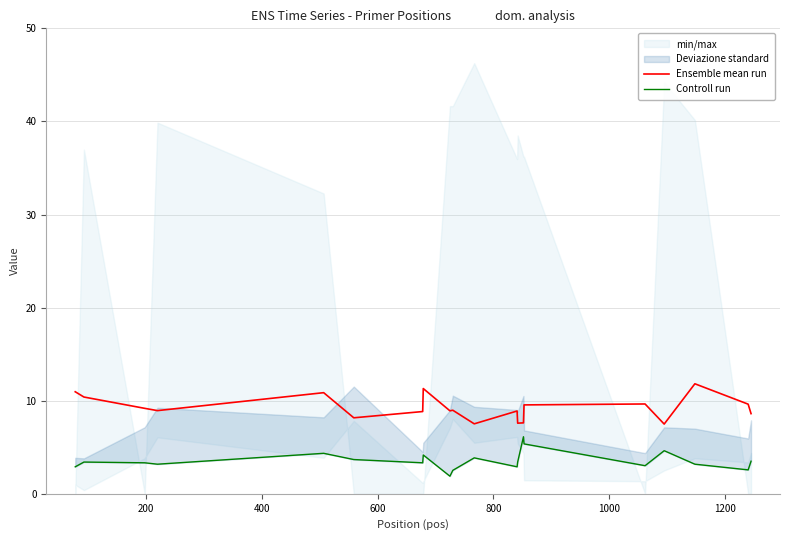

Does the chart have visible grid lines?

Yes